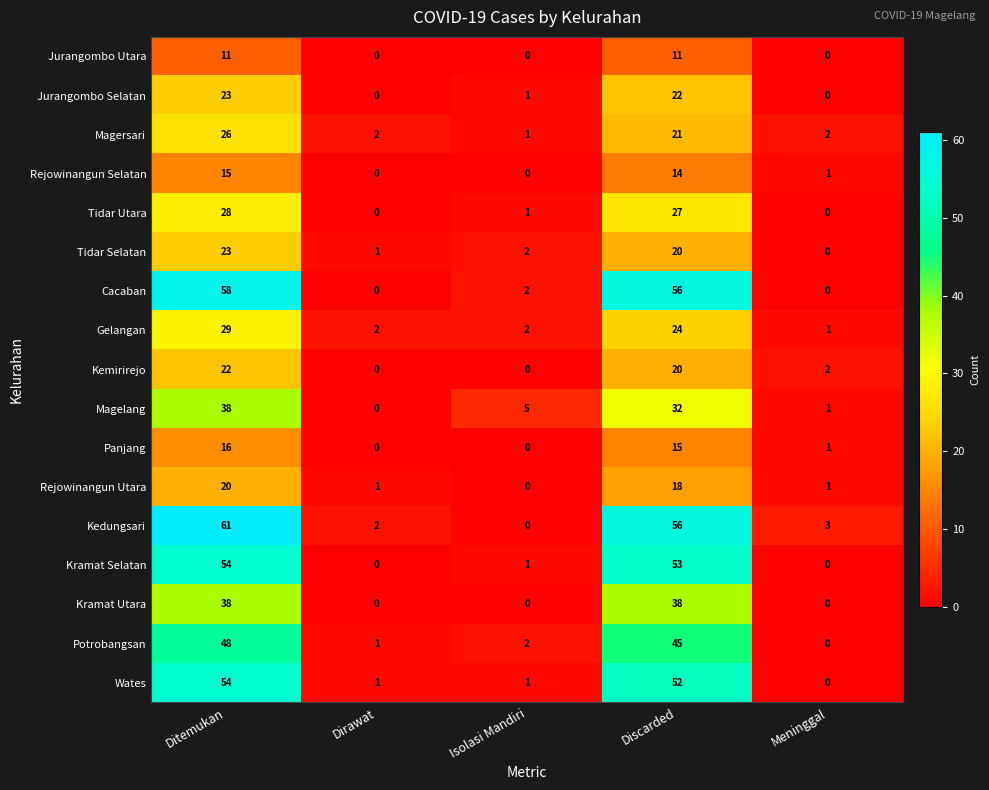

What is the difference between the maximum and second lowest values in the Tidar Selatan series?

22